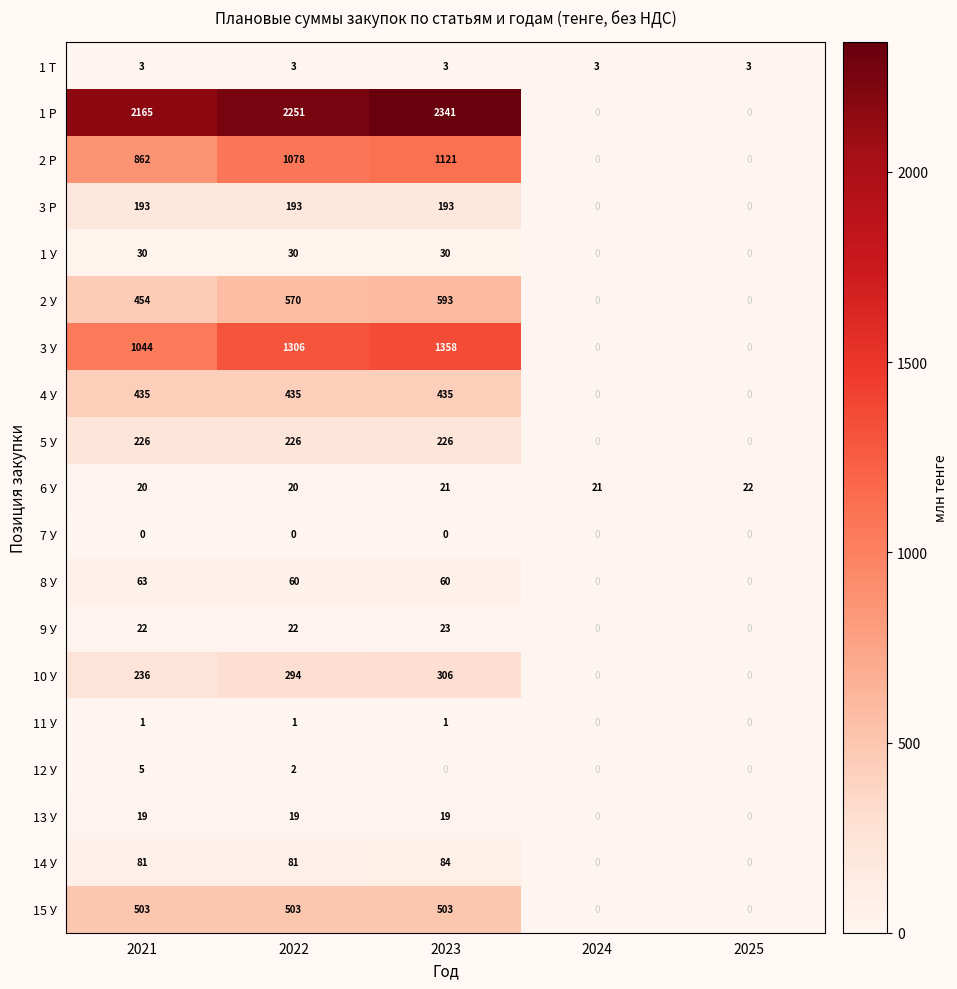

What is the average value of the 3 У series?

742